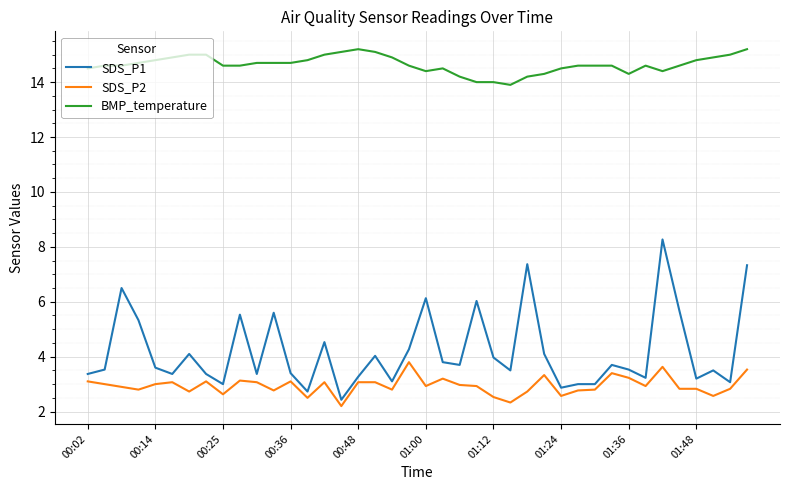

Which series has the largest total across all categories?

BMP_temperature